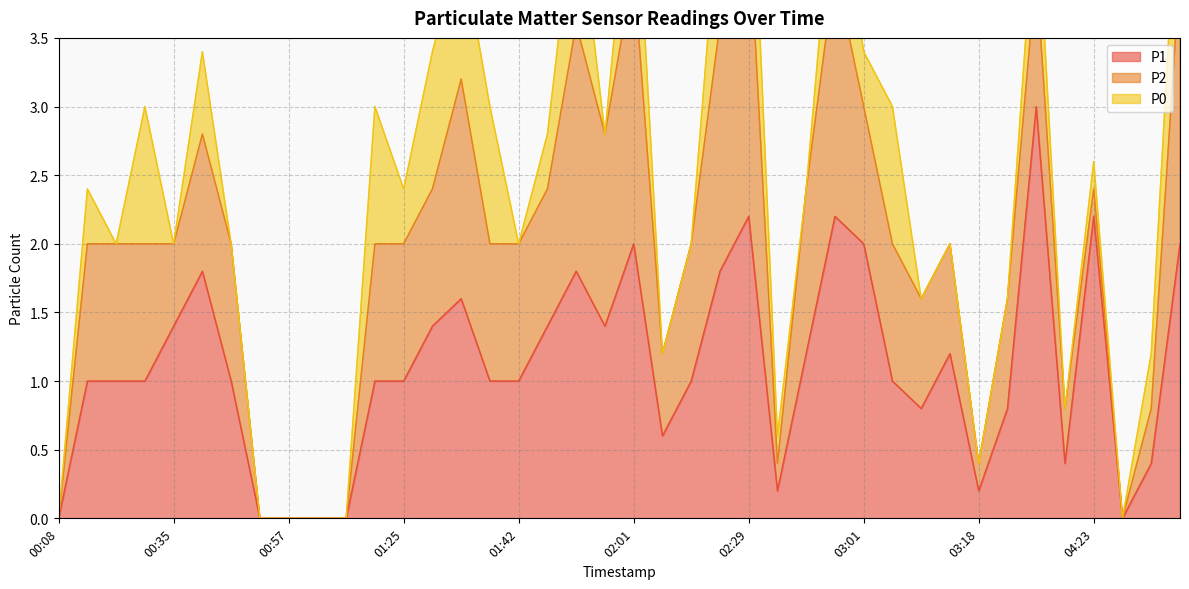

What is the highest value of the P1 series?

3.0